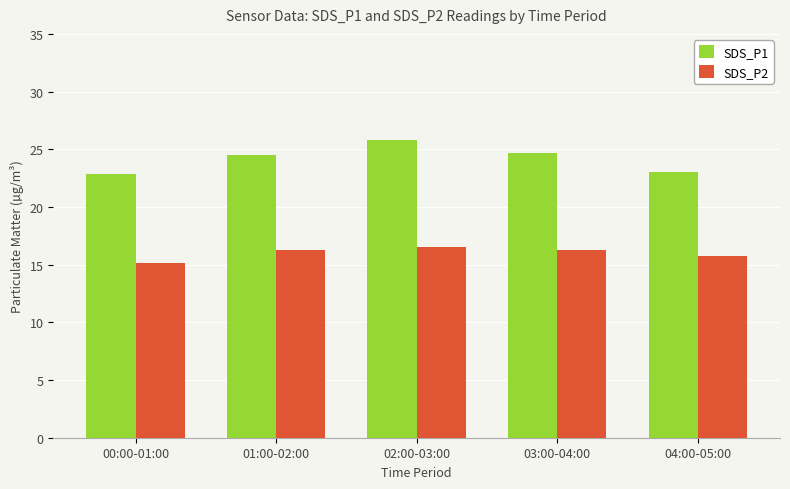

What is the greatest value displayed?

25.8